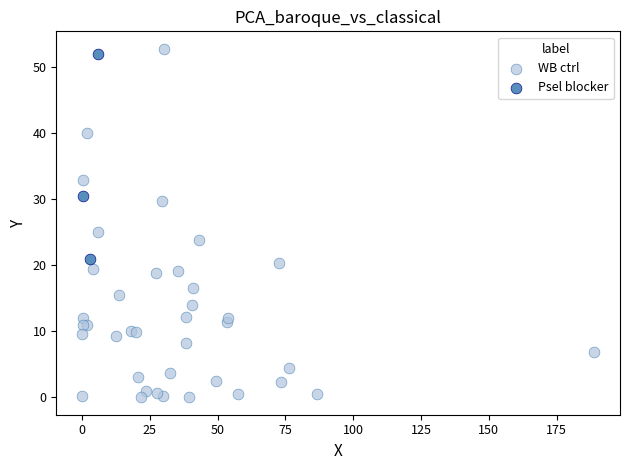

Which series reaches the minimum Y coordinate?

WB ctrl